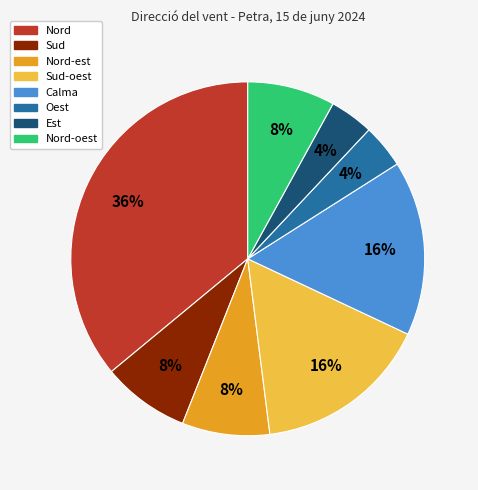

To the nearest percent, what is the difference between the largest and smallest slice percentages?

32%